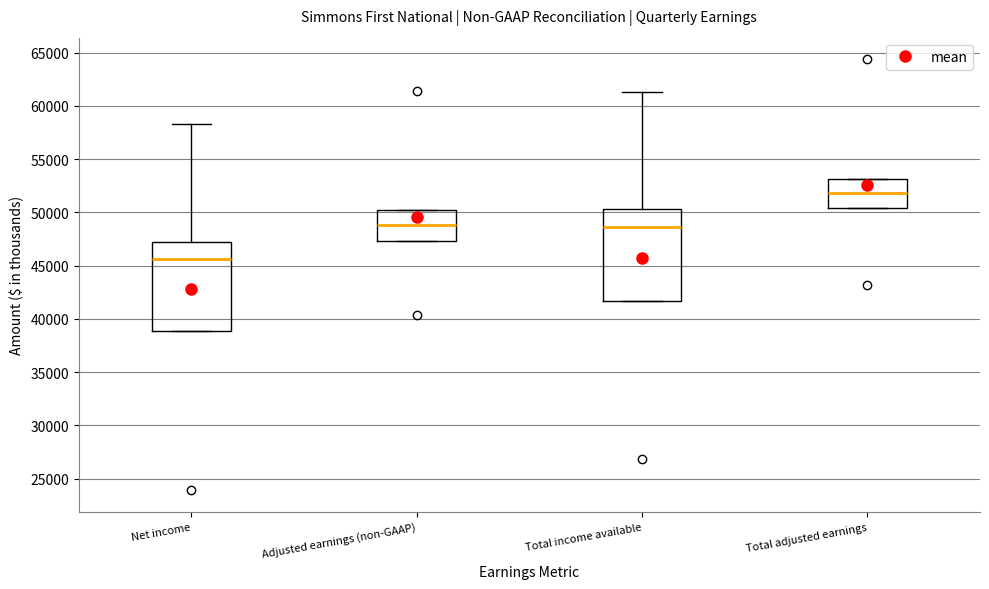

Where does the median line of the box for Adjusted earnings (non-GAAP) sit on the y-axis? The values are not printed on the chart, so give them approximately, as read against the axis.

49000